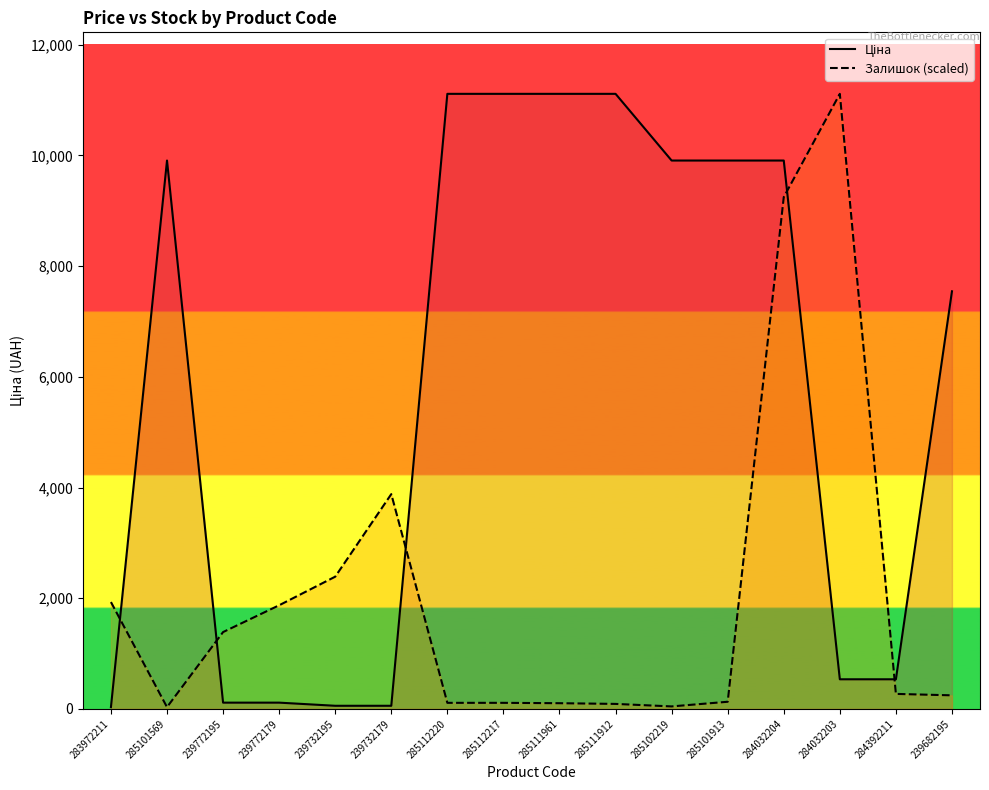

What is the difference between the highest and lowest values at 239772179?

1759.4